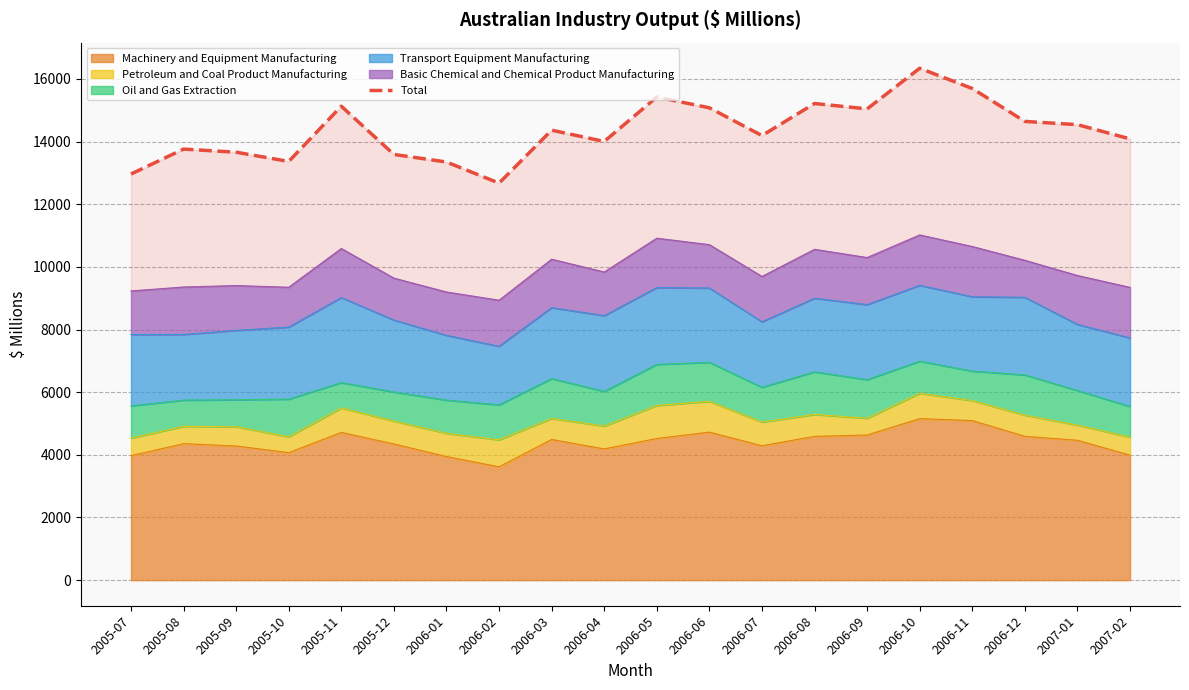

What is the value of the 3rd point from the left?

13661